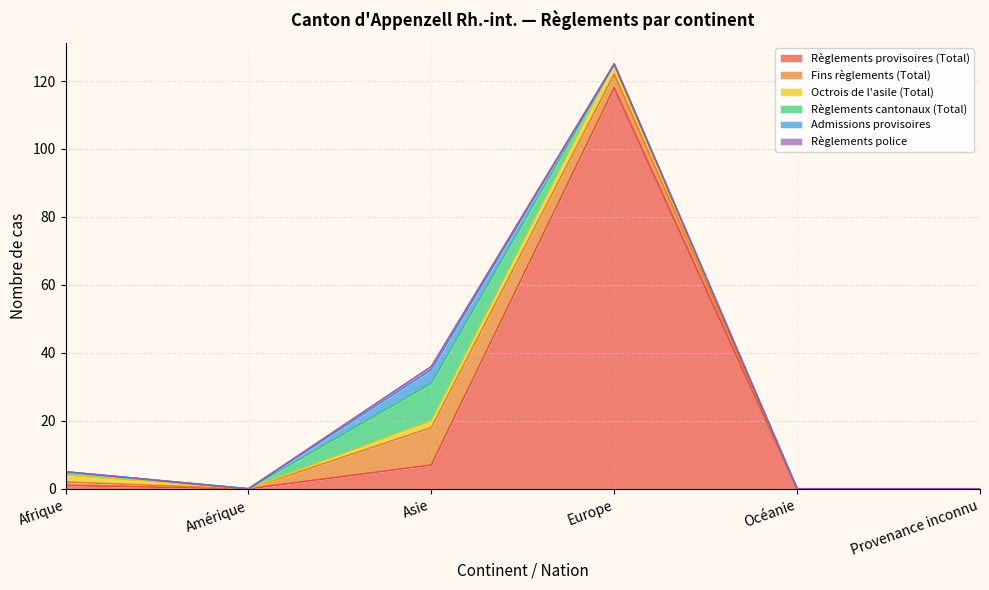

Which category has the highest value in the Admissions provisoires series?

Asie